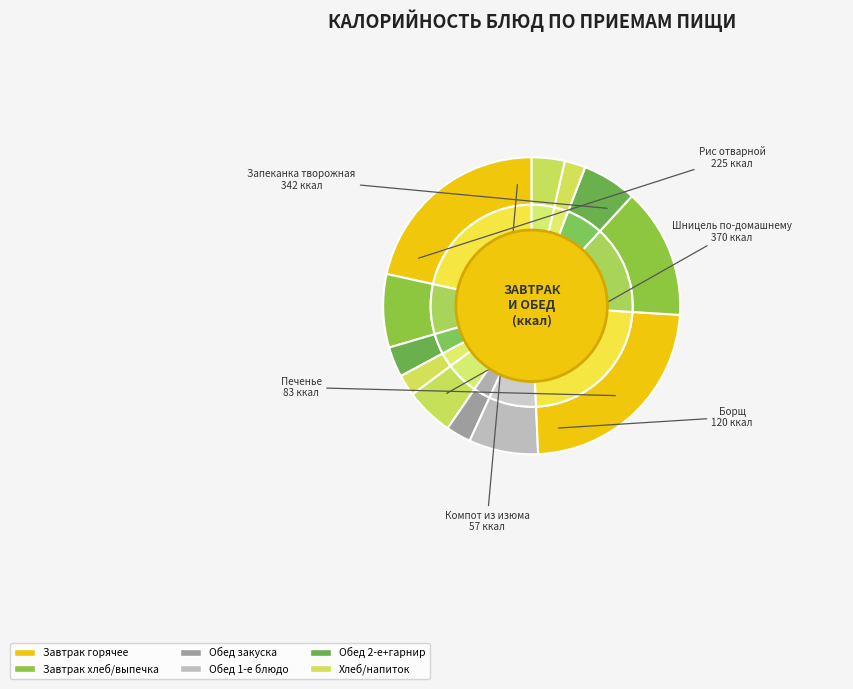

To the nearest percent, what is the difference between the largest and smallest slice percentages?

21%